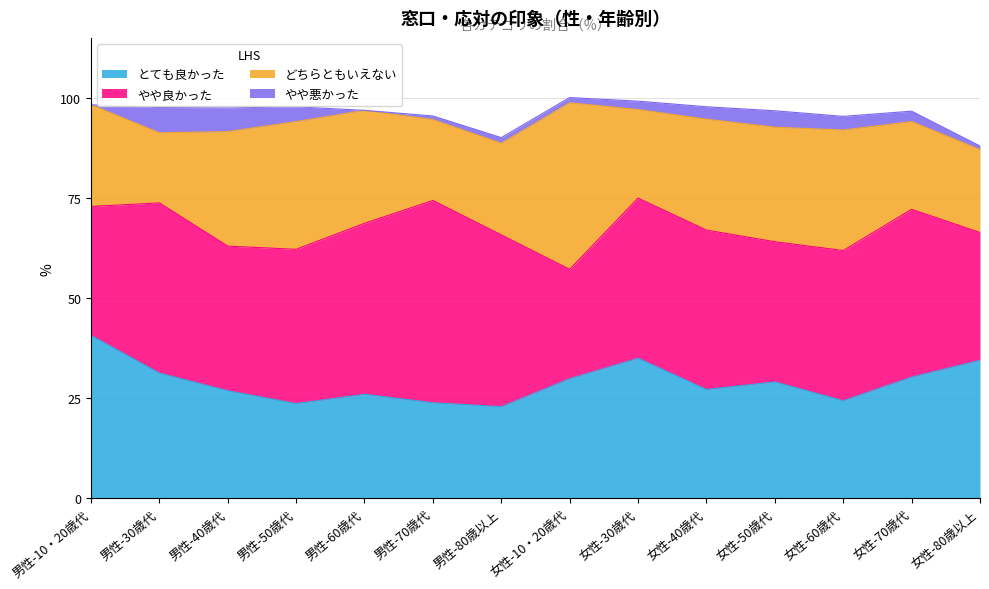

Is the value of どちらともいえない at 男性-60歳代 greater than the value of とても良かった at 男性-40歳代?

Yes